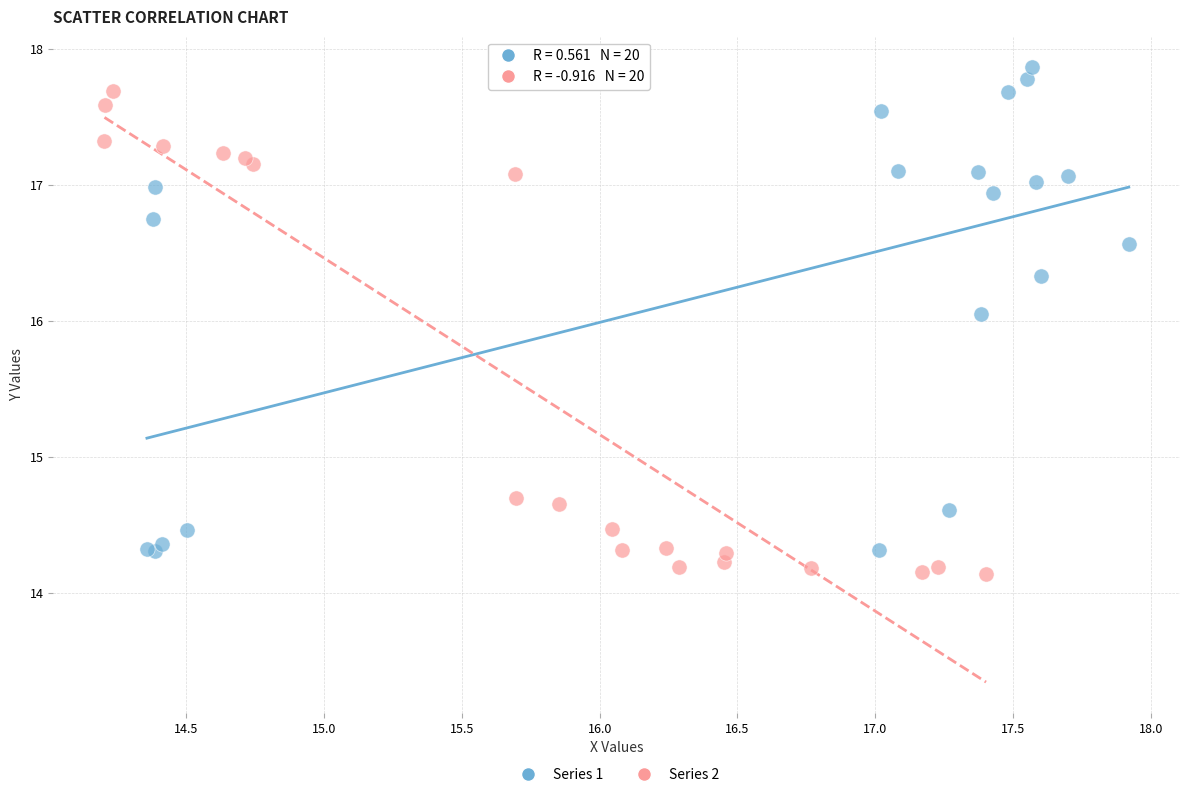

What are all the series names shown in the legend?

Series 1, Series 2